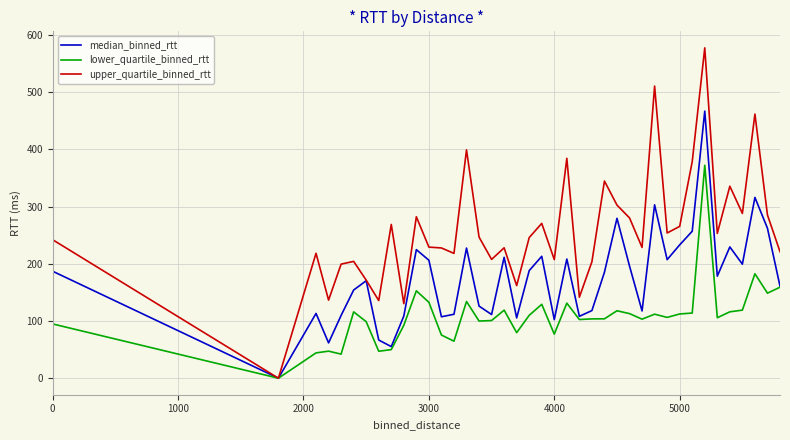

What is the maximum value shown in the chart?

577.6